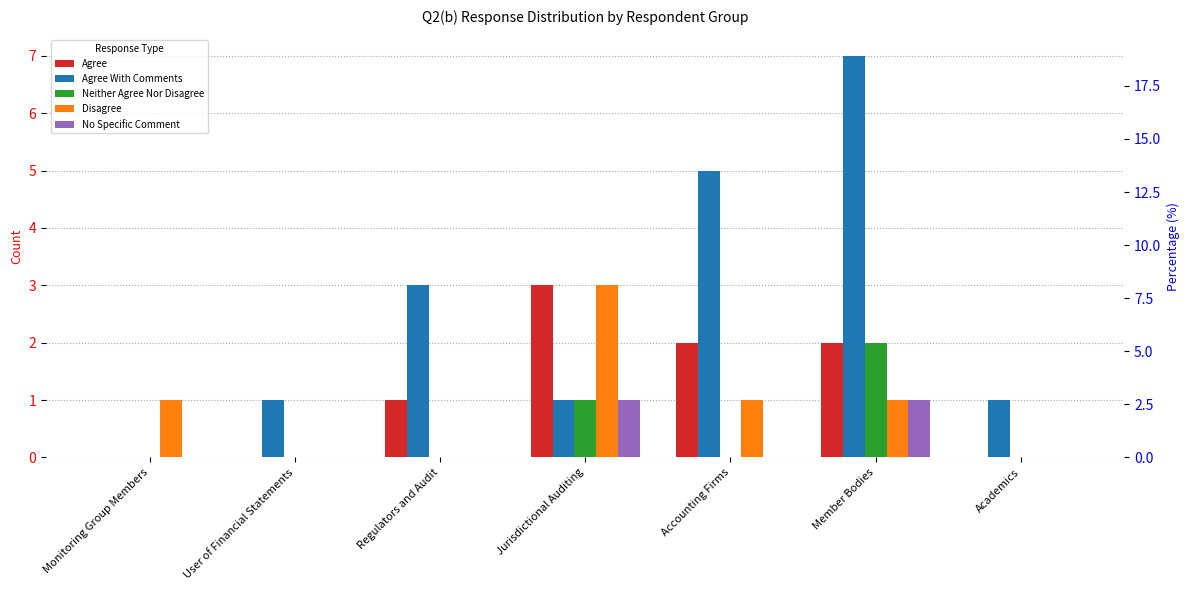

What is the sum of the Agree values at Jurisdictional Auditing and Monitoring Group Members?

3